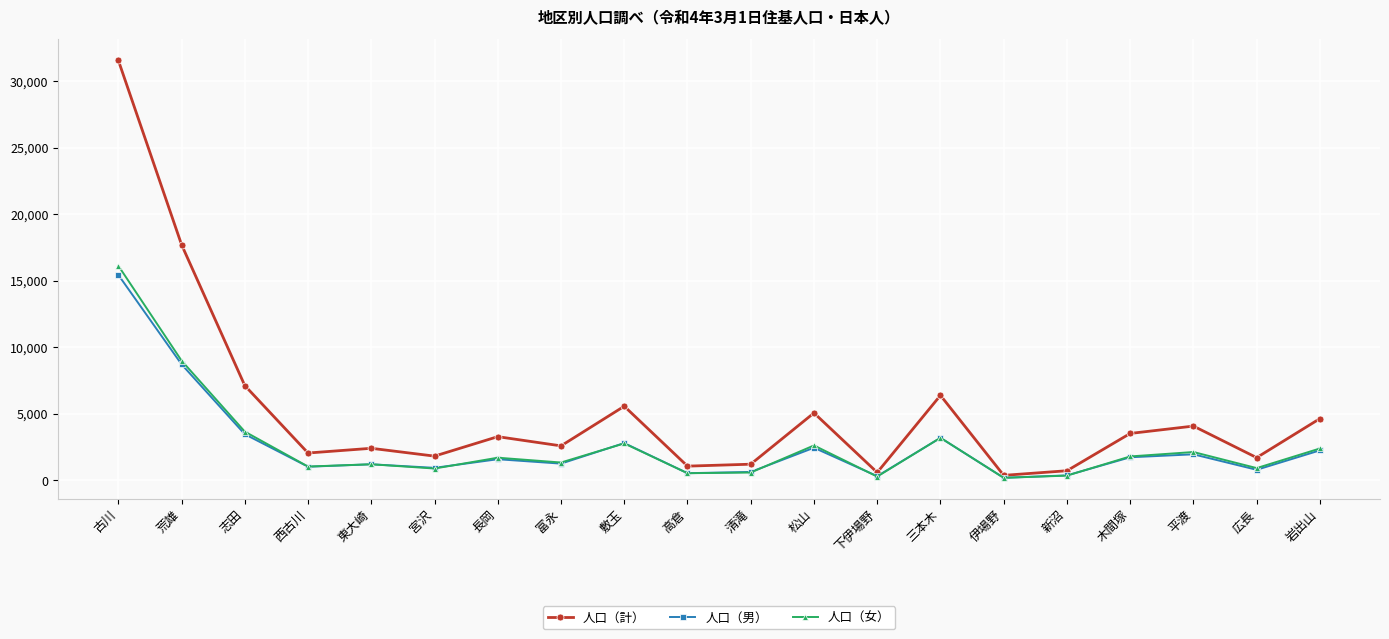

Which series has the largest total across all categories?

人口（計）